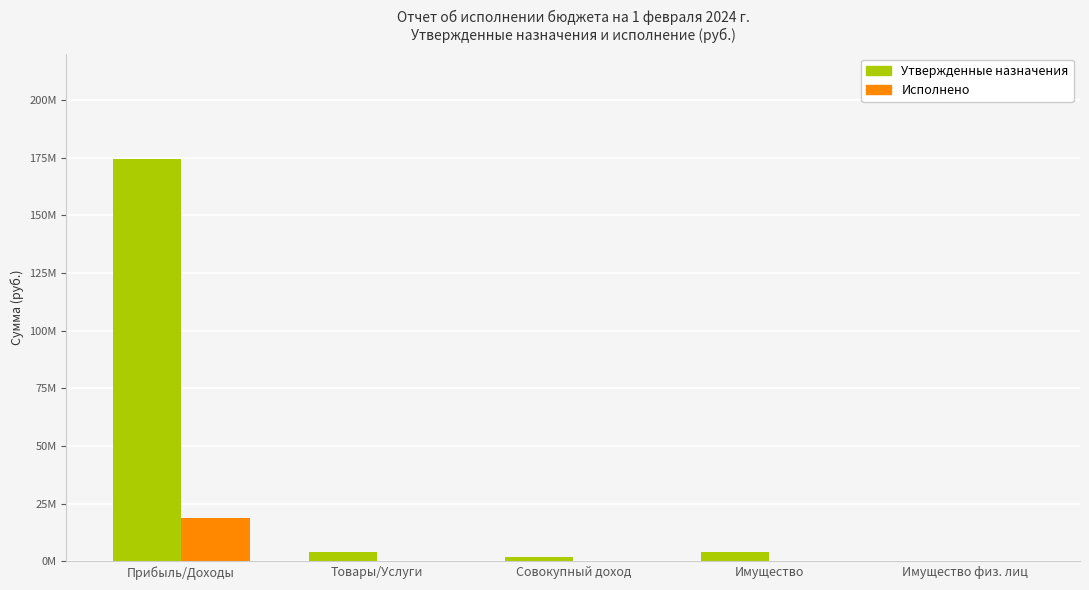

Read the Утвержденные назначения value at Имущество.

4076500.0